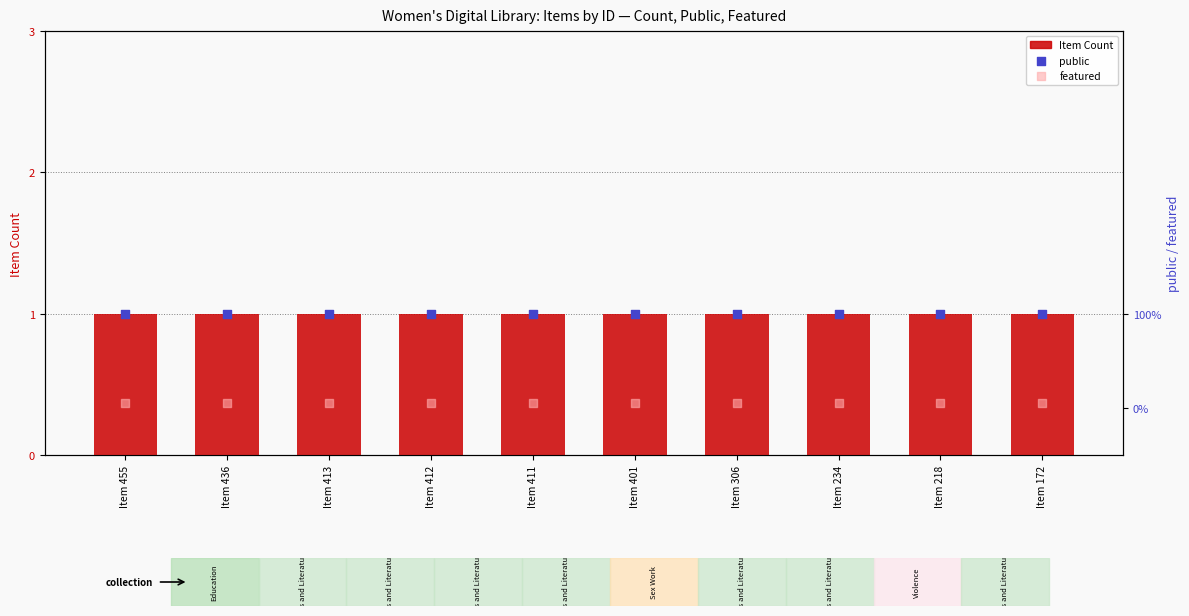

What is the total value across all series at Item 218?

2.0